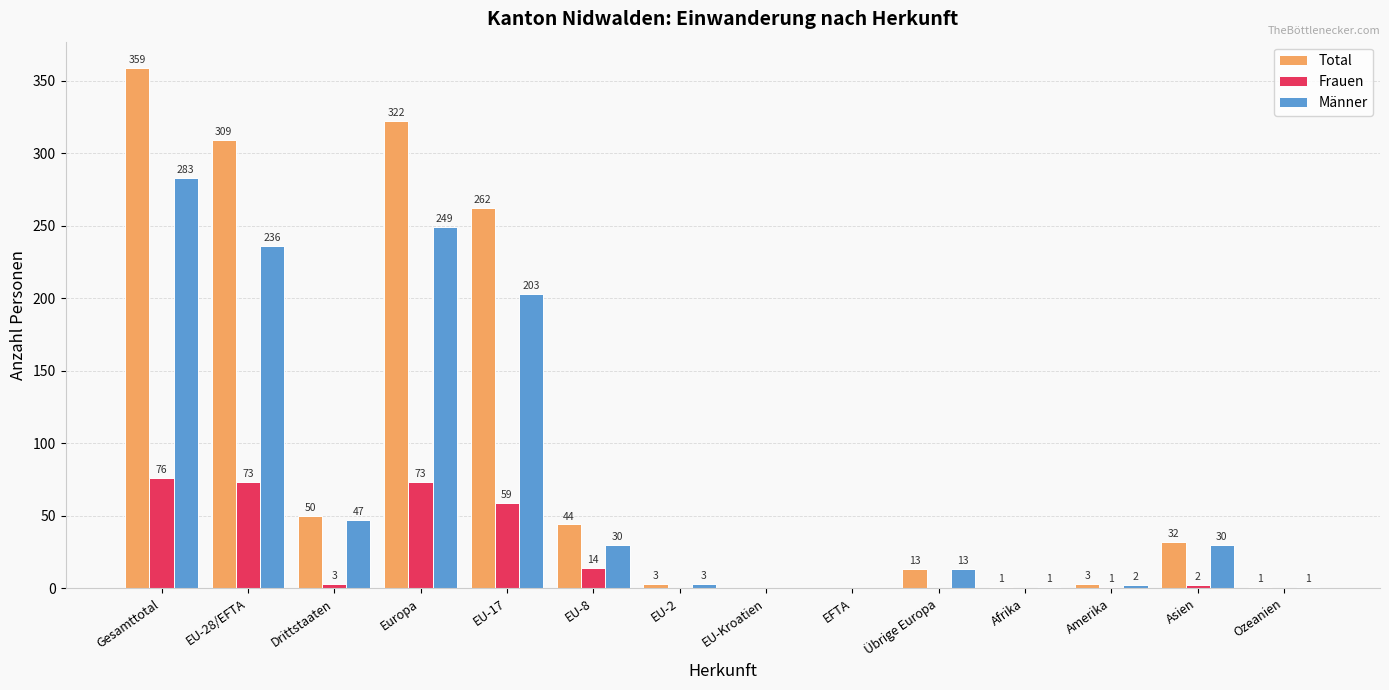

What is the approximate value of Total at EU-17?

262